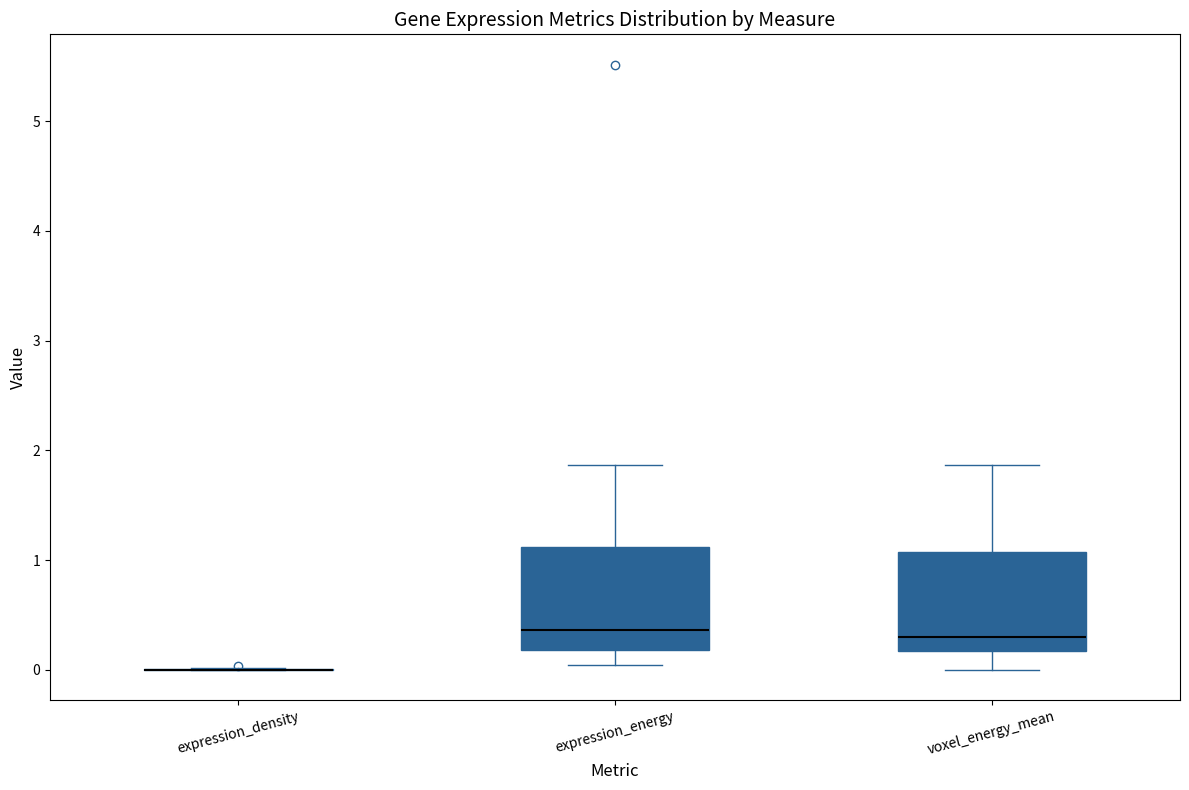

Reading left to right, read every box against the y-axis: the position of its median line, the range the box covers, and the ends of its whiskers. The values are not printed on the chart, so give them approximately, as read against the axis.

expression_density: box collapsed to a line at 0.0, whiskers 0.0 to 0.0
expression_energy: median 0.4, box 0.2 to 1.1, whiskers 0.0 to 1.9
voxel_energy_mean: median 0.3, box 0.2 to 1.1, whiskers 0.0 to 1.9